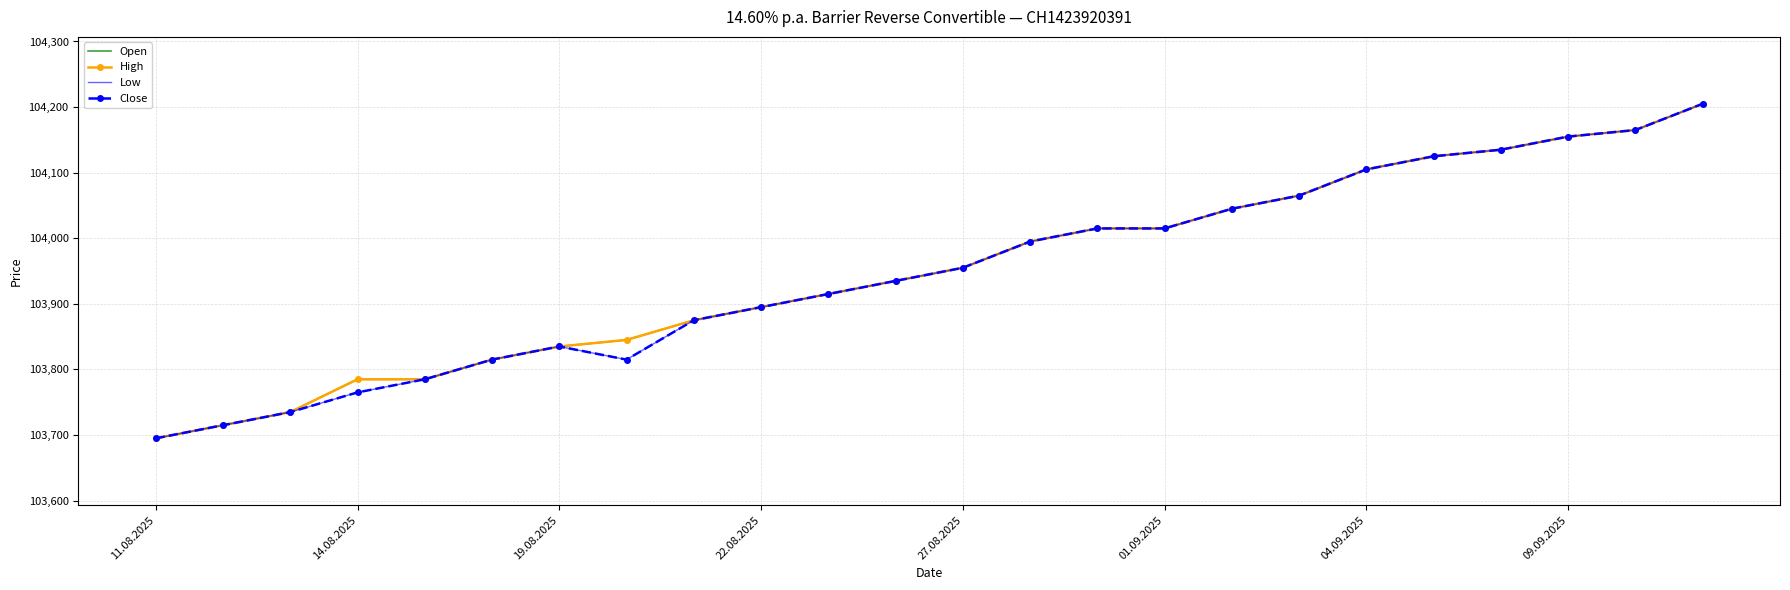

Which category has the highest value across all series?

23